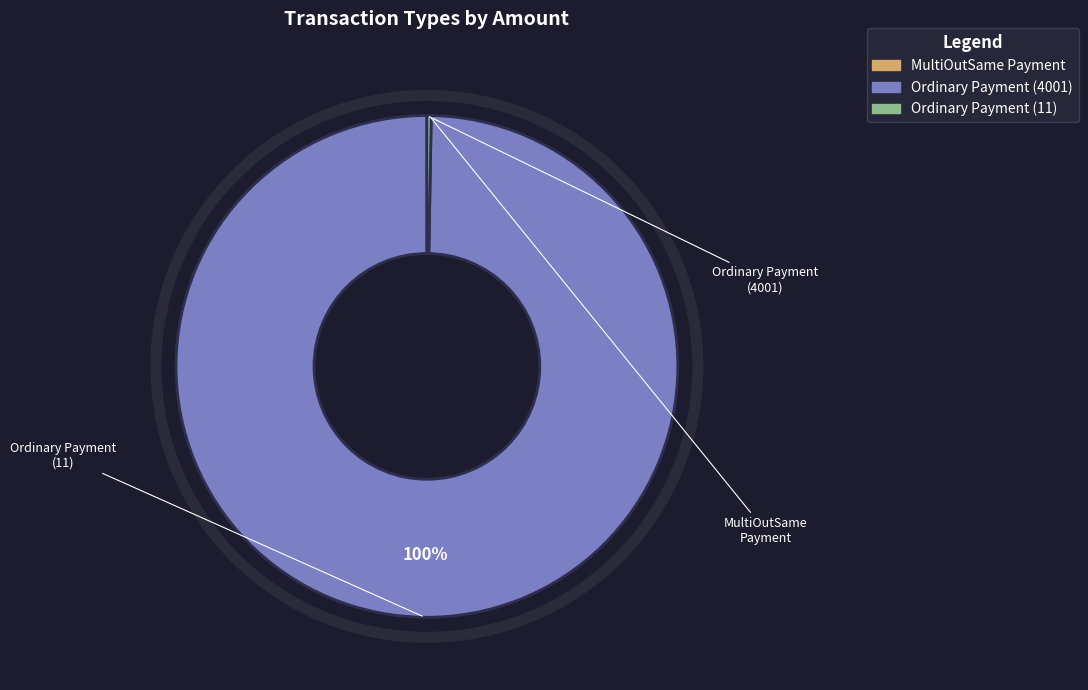

Is there a majority slice in this chart?

Yes